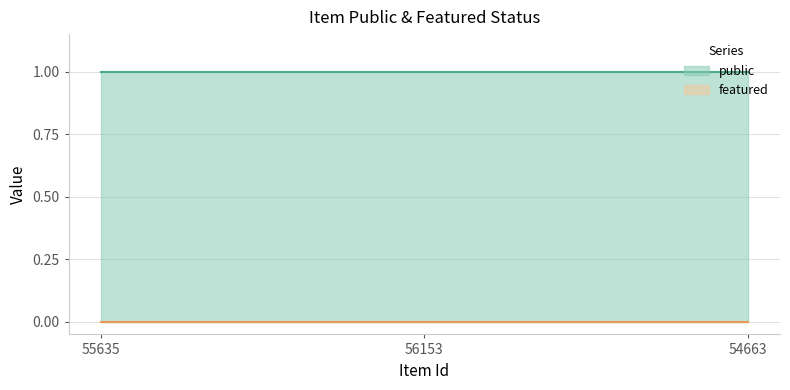

How many series are shown in this chart?

2